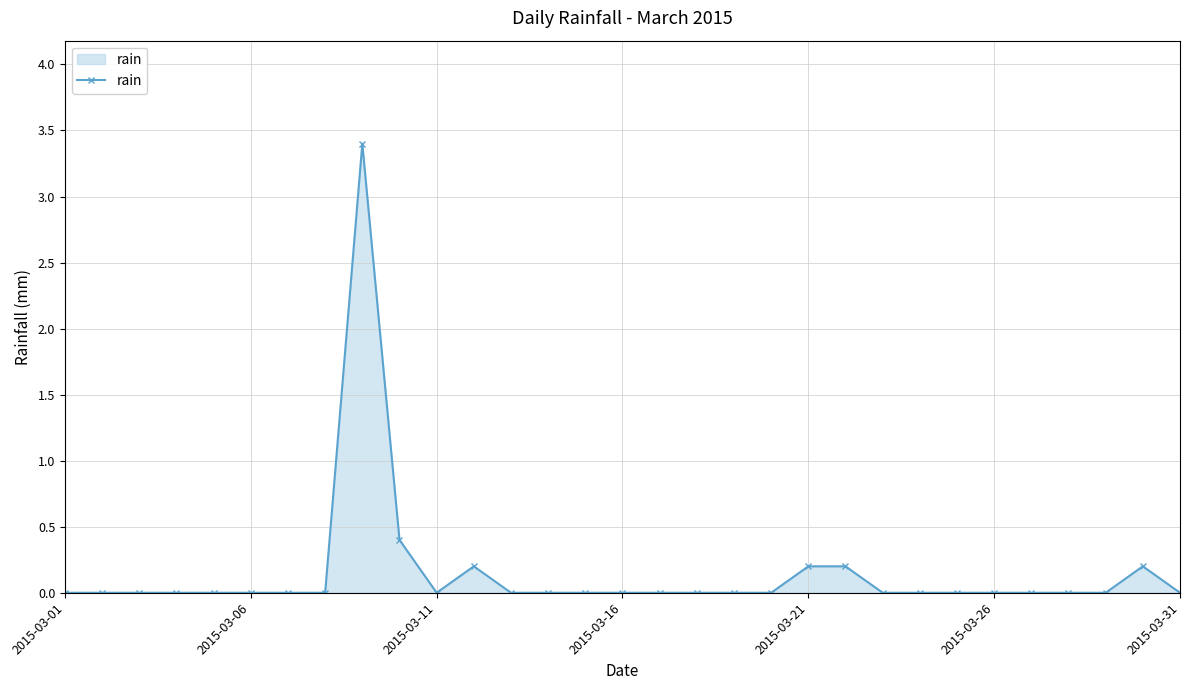

True or false: there are more than 1 points higher than both neighbors.

True